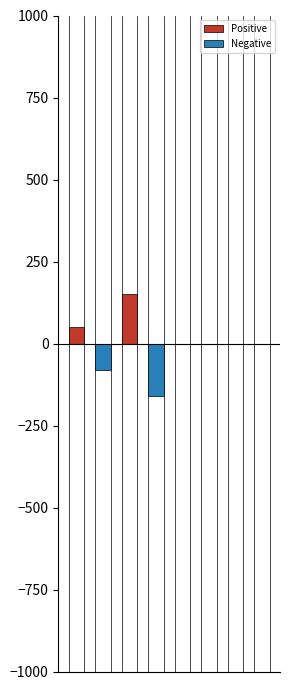

Reading right to left, what are all the values shown in this chart?

Positive: 0	0	0	0	0	150	0	50
Negative: 0	0	0	0	-160	0	-80	0